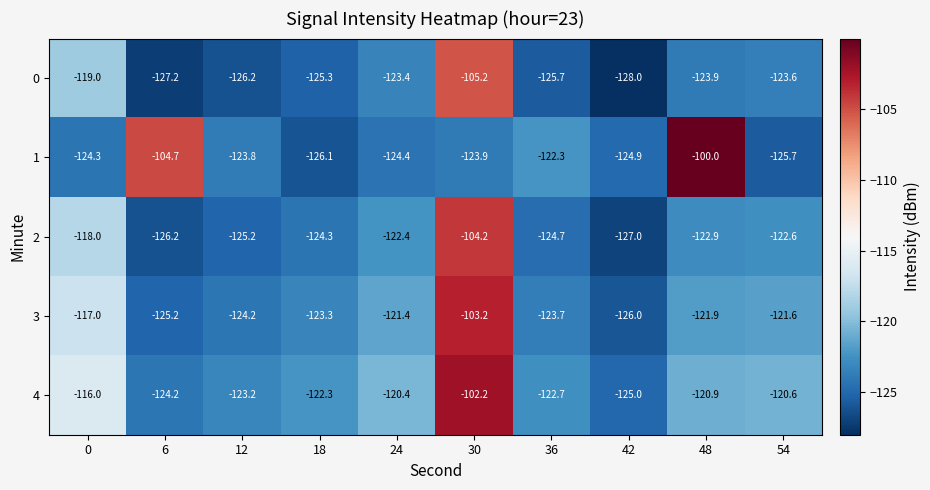

Which series has the largest total across all categories?

4